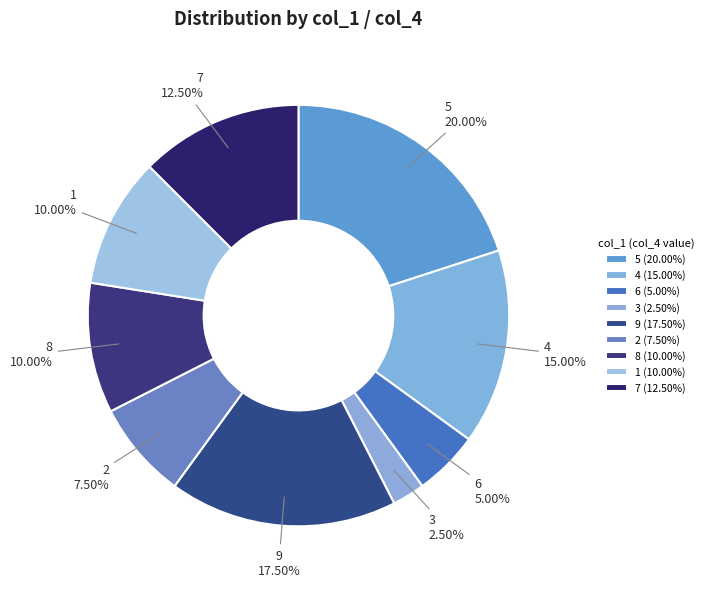

Which category has the biggest portion of the pie?

5